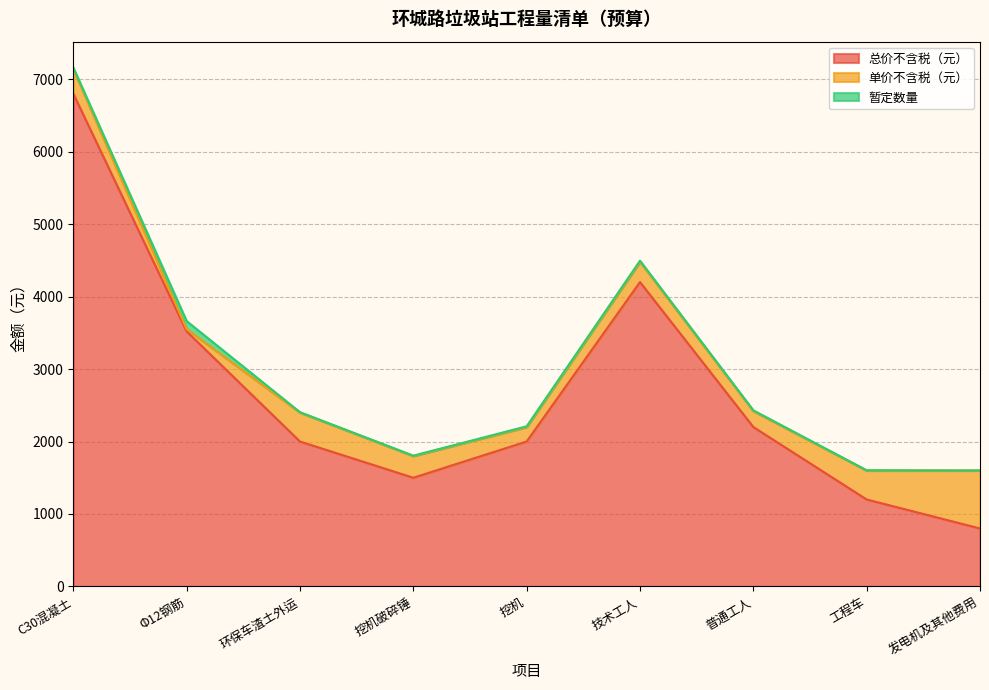

At 普通工人, list the series in order from smallest to largest.

暂定数量, 单价不含税（元）, 总价不含税（元）